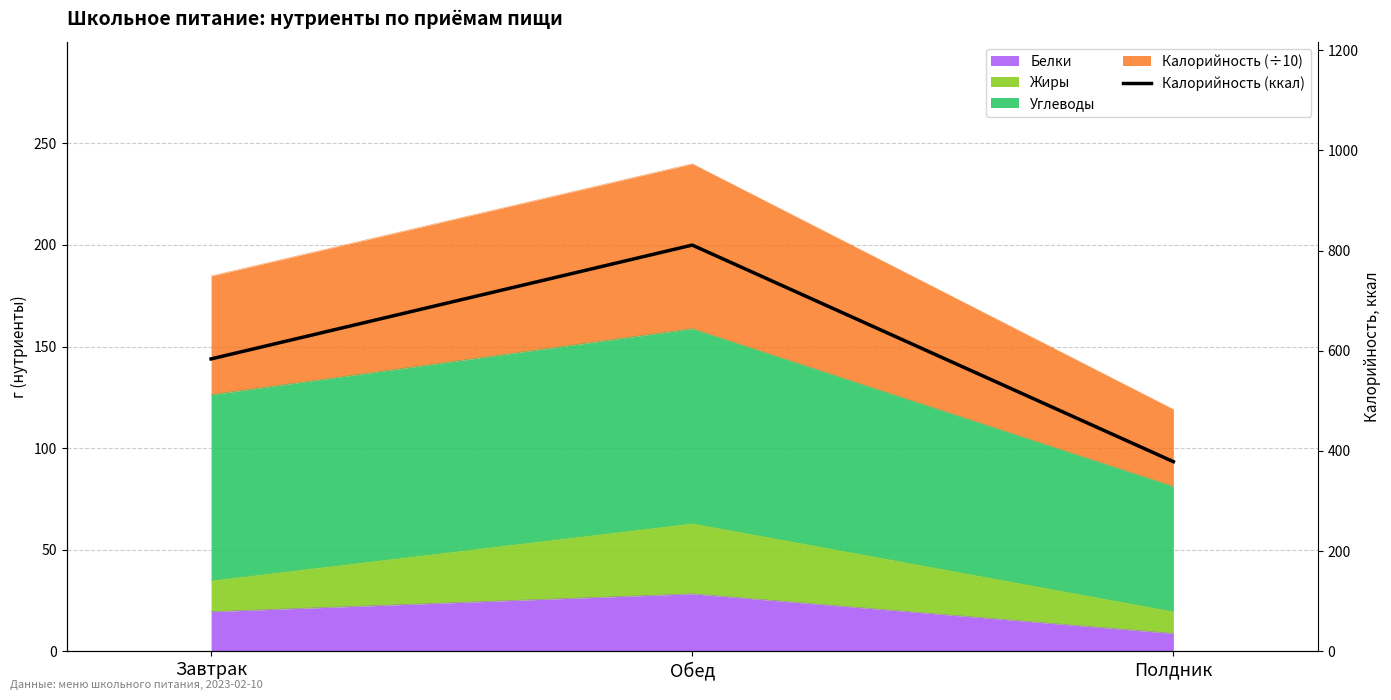

What is the label of the 1st point from the right?

Полдник